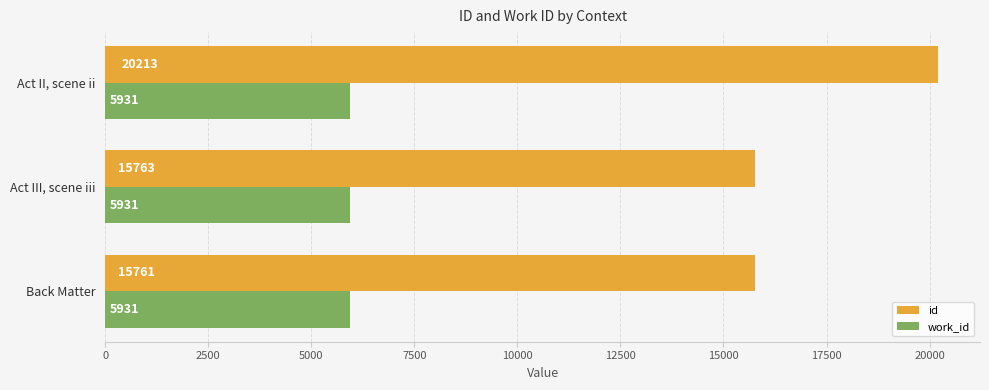

What is the greatest value displayed?

20213